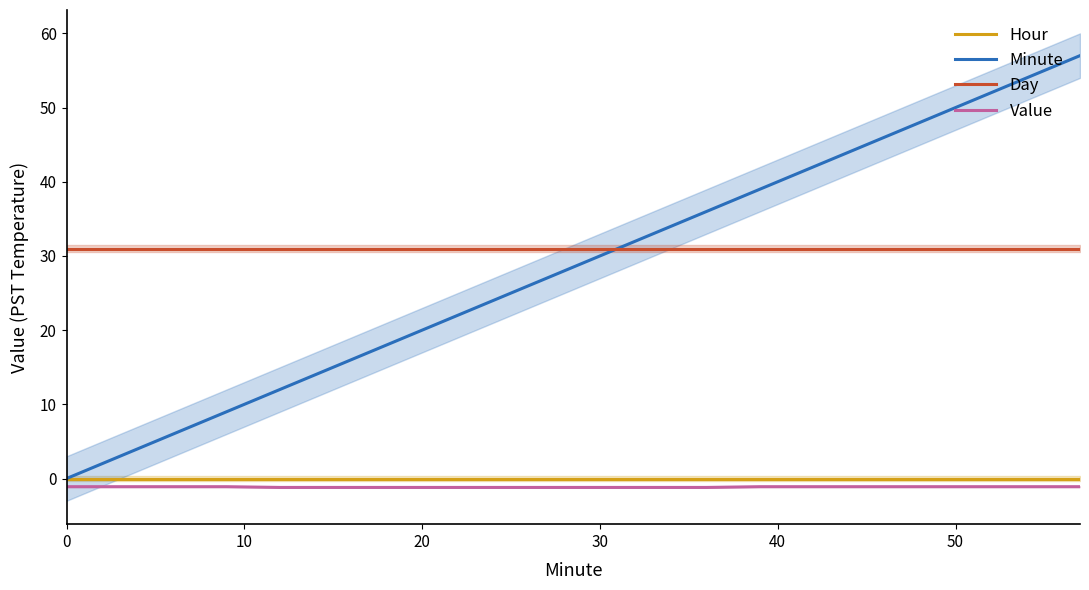

What is the maximum value for Day?

31.0